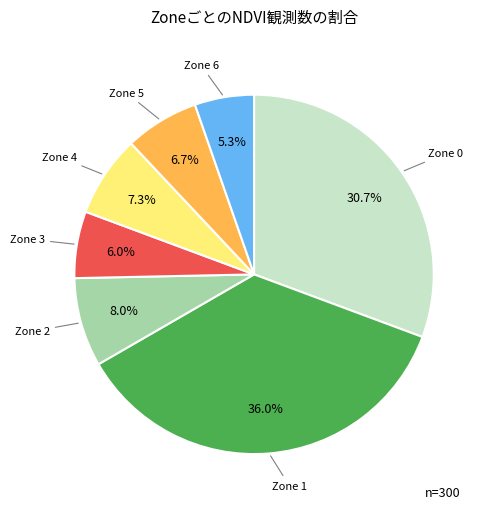

Combined, do Zone 1 and Zone 4 account for over 50%?

No